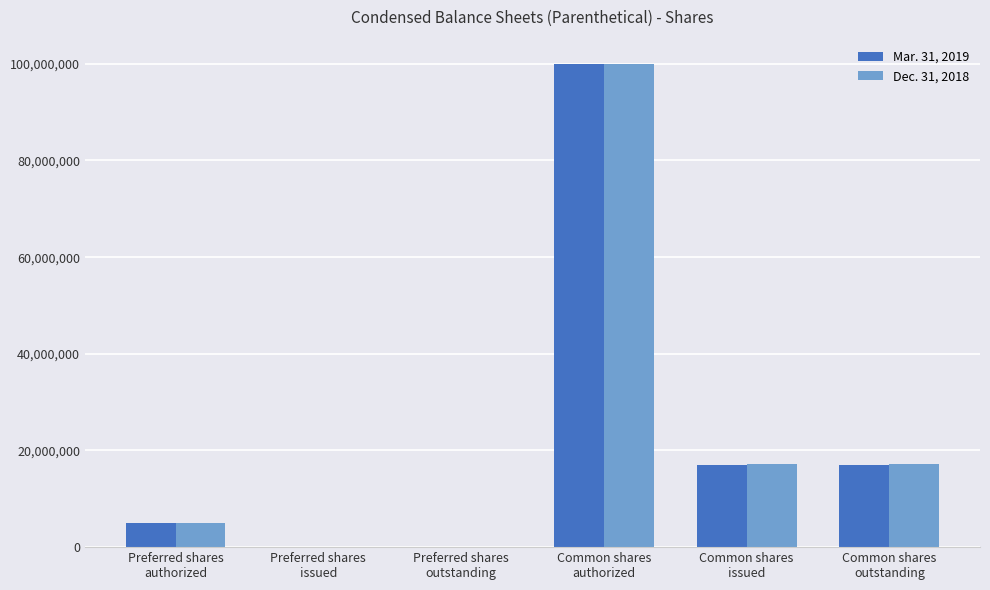

Count the number of data series in this chart.

2